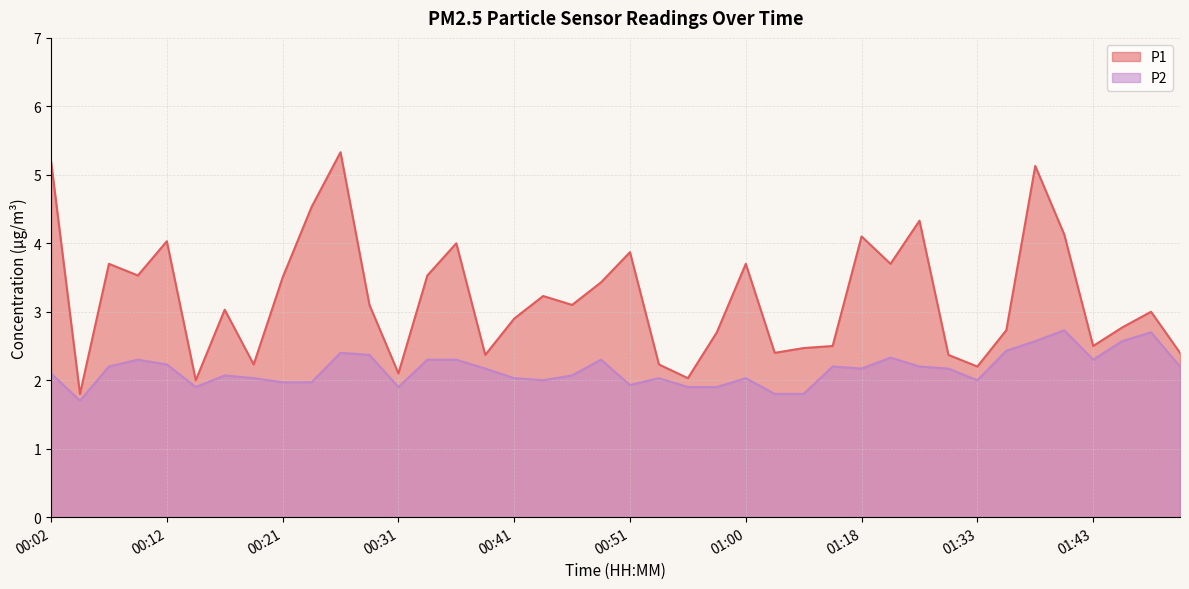

At which label does P1 first exceed 3?

00:02